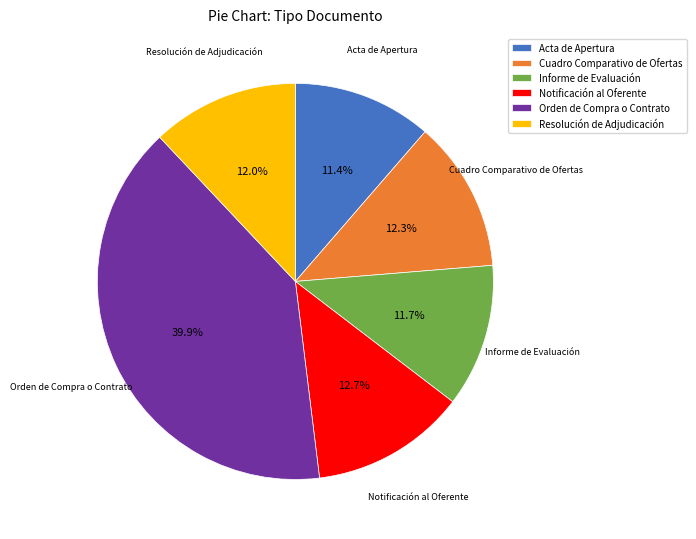

What is the ratio of the value at Orden de Compra o Contrato to the value at Informe de Evaluación?

3.4